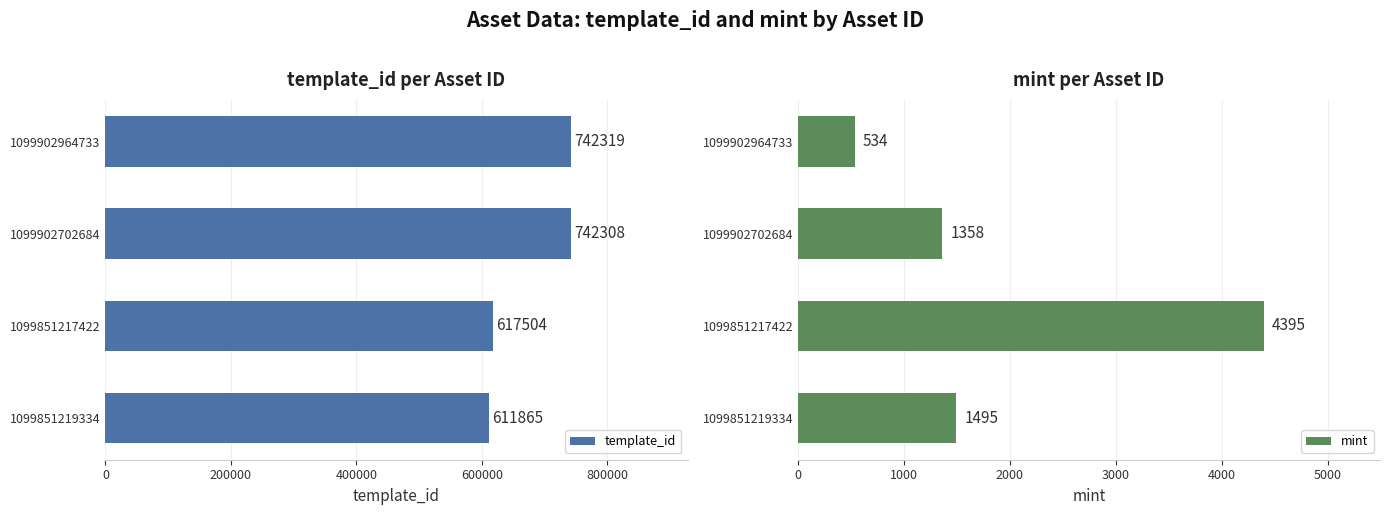

Rank the series by their maximum value, from highest to lowest.

template_id, mint